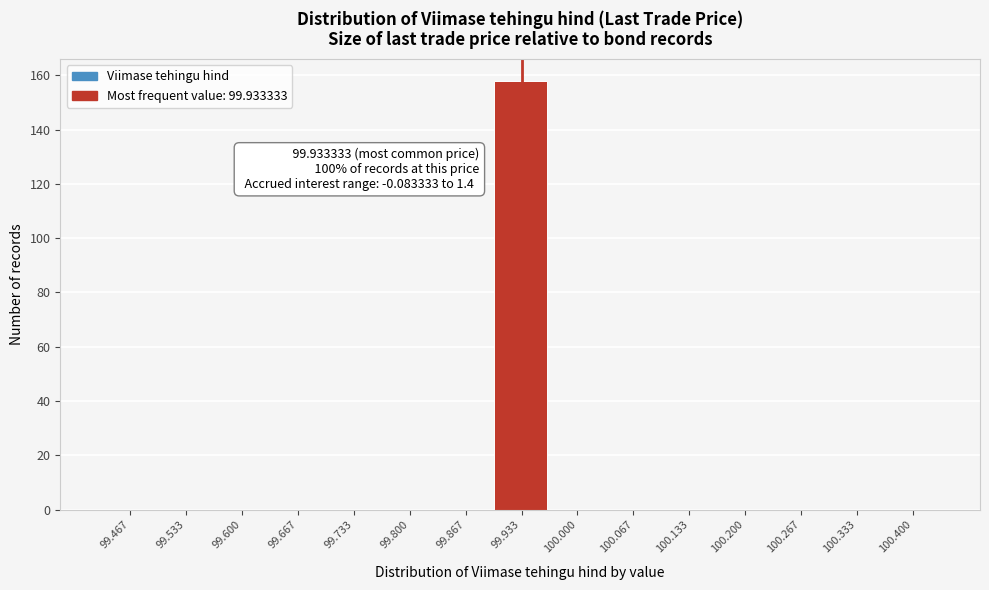

Over which range of the x-axis is the bar tallest?

99.90 to 99.97